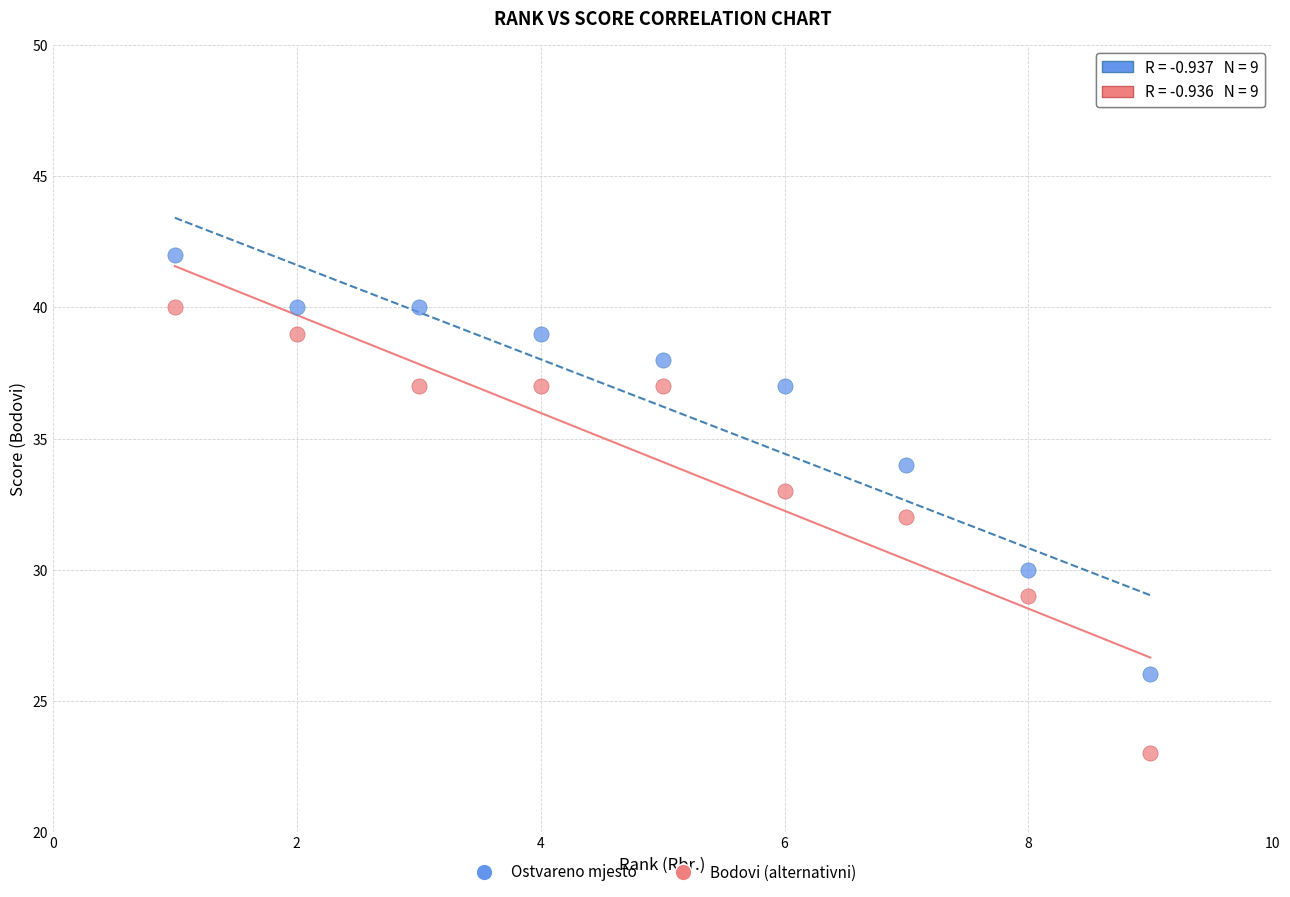

Which series has the widest spread of Y values?

Bodovi (alternativni)